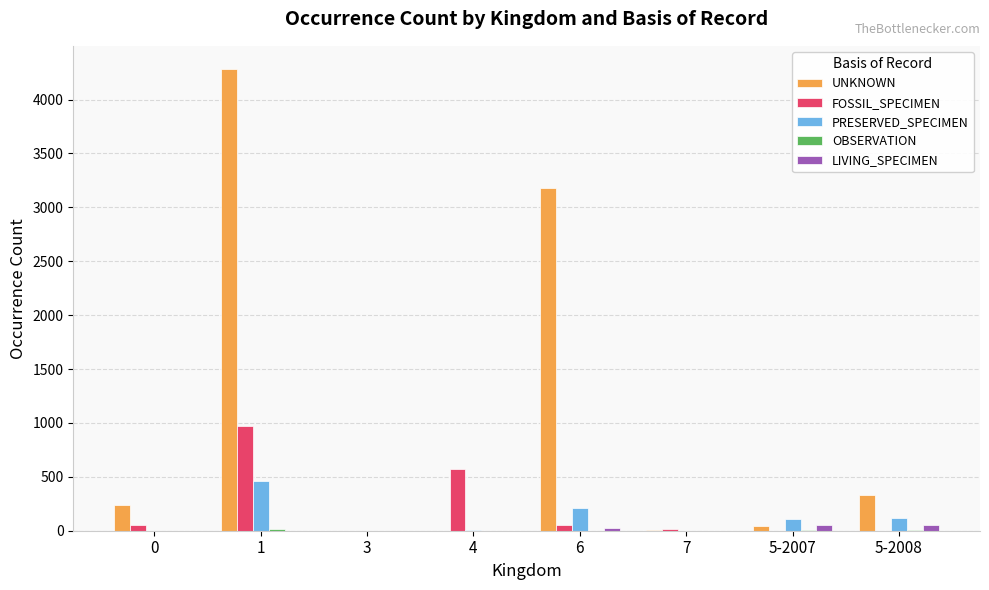

True or false: PRESERVED_SPECIMEN has a value of 119 at 5-2008.

True